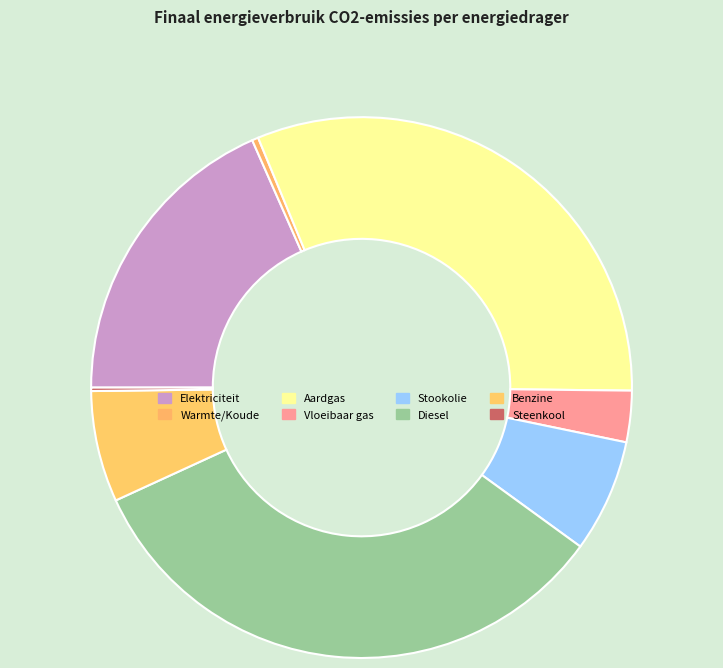

To the nearest percent, what is the difference between the largest and smallest slice percentages?

33%